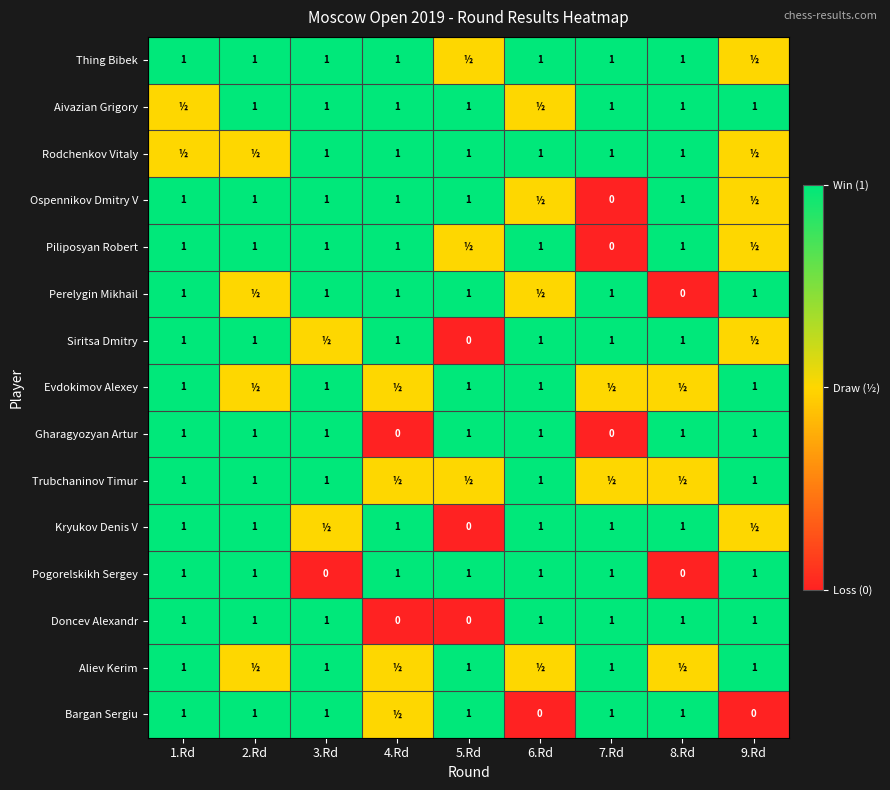

True or false: Kryukov Denis V has a value of 0.2 at 4.Rd.

False